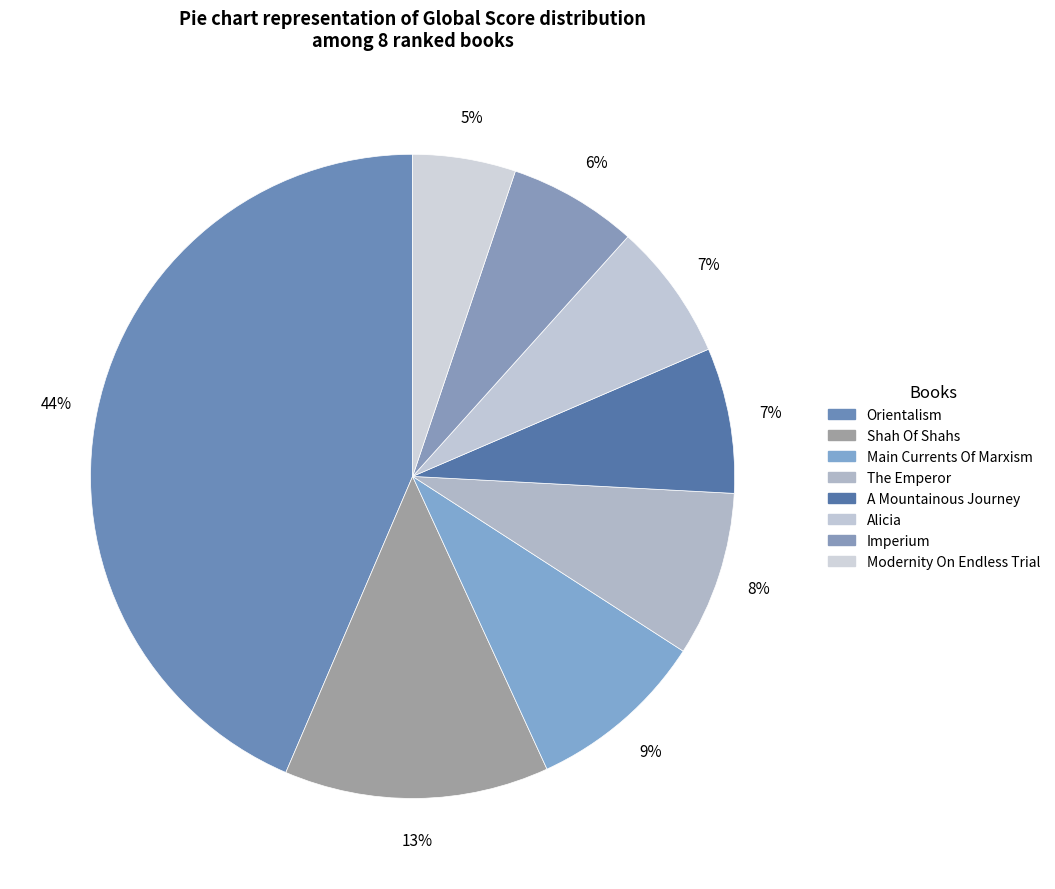

What is the smallest slice in the pie chart?

Modernity On Endless Trial